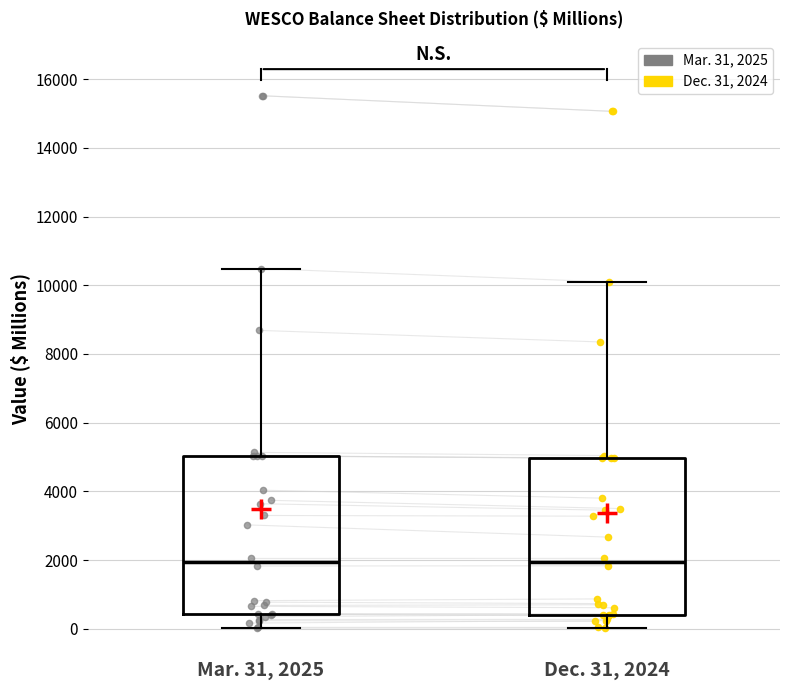

Reading left to right, read every box against the y-axis: the position of its median line, the range the box covers, and the ends of its whiskers. The values are not printed on the chart, so give them approximately, as read against the axis.

Mar. 31, 2025: median 2000, box 400 to 5000, whiskers 0 to 10400
Dec. 31, 2024: median 2000, box 400 to 5000, whiskers 0 to 10000